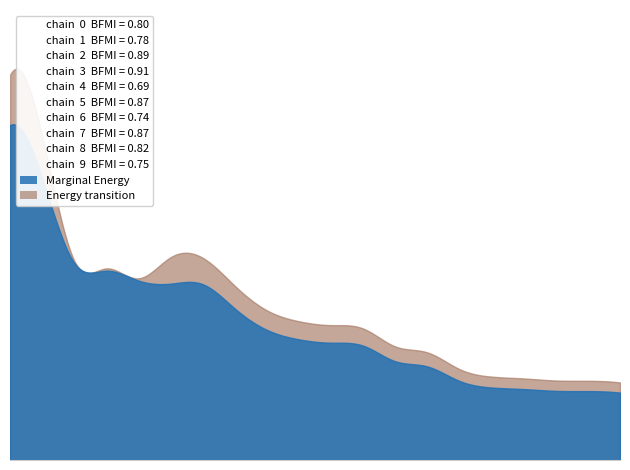

The value of Marginal Energy at CVS Health Corp. is 0.4. True or false?

False